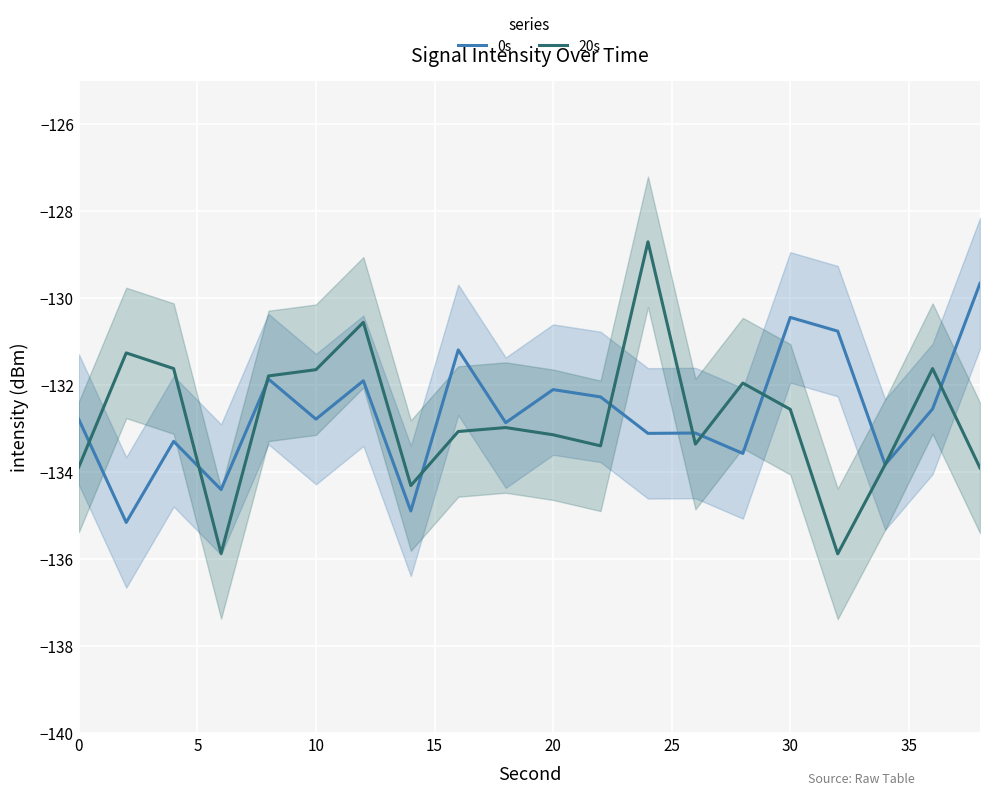

The value of 20s at 10 is -131.6. True or false?

True